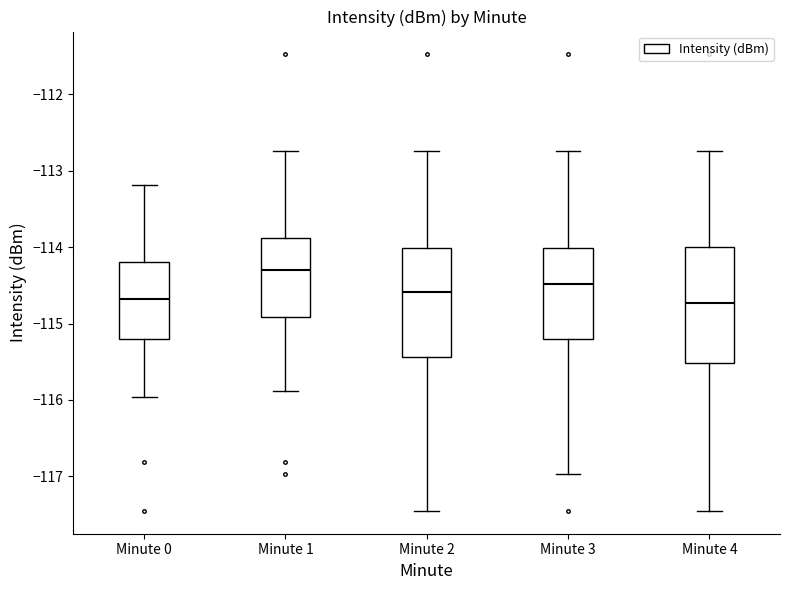

Reading left to right, read every box against the y-axis: the position of its median line, the range the box covers, and the ends of its whiskers. The values are not printed on the chart, so give them approximately, as read against the axis.

Minute 0: median -114.7, box -115.2 to -114.2, whiskers -116.0 to -113.2
Minute 1: median -114.3, box -114.9 to -113.9, whiskers -115.9 to -112.7
Minute 2: median -114.6, box -115.4 to -114.0, whiskers -117.5 to -112.7
Minute 3: median -114.5, box -115.2 to -114.0, whiskers -117.0 to -112.7
Minute 4: median -114.7, box -115.5 to -114.0, whiskers -117.5 to -112.7